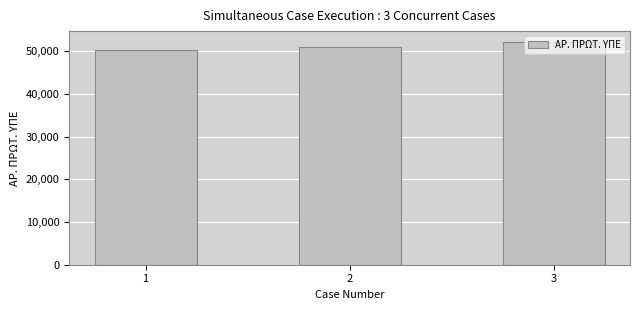

What is the smallest value displayed?

50243